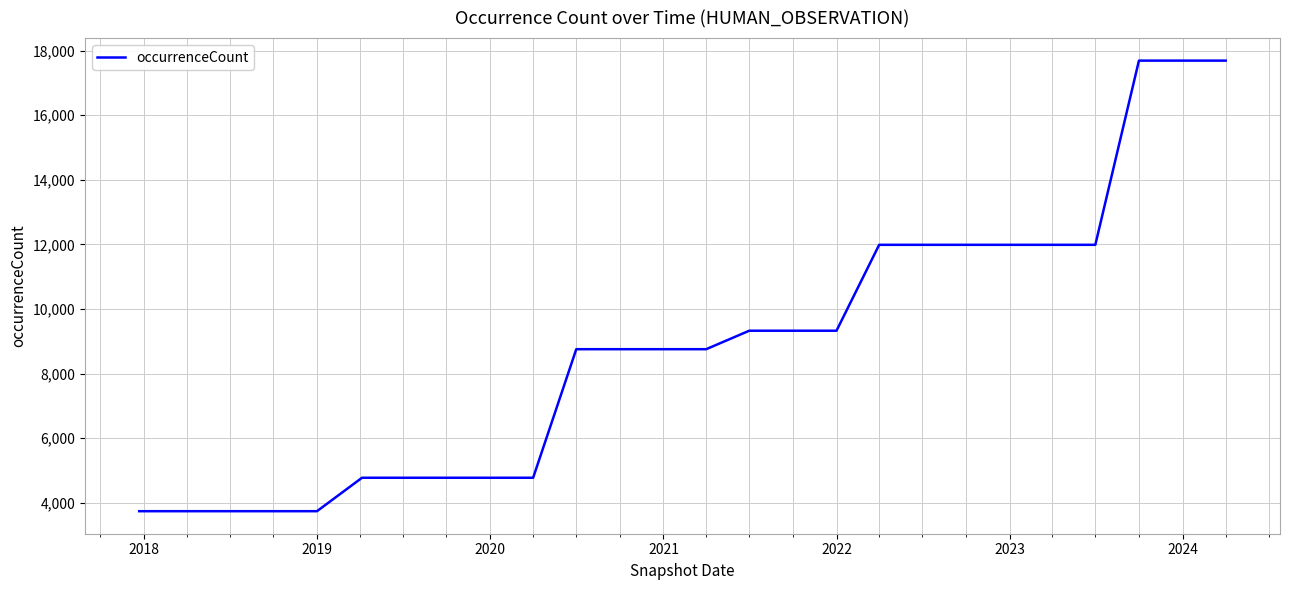

What is the greatest value displayed?

17687